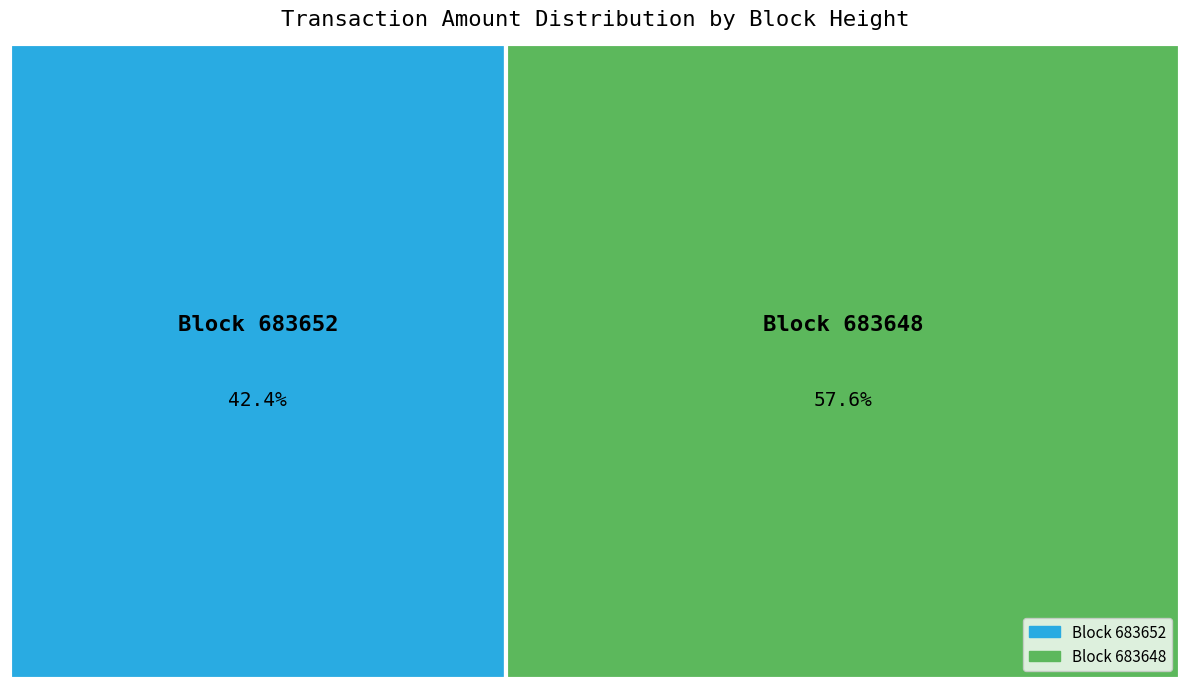

To the nearest percent, what is the difference between the largest and smallest slice percentages?

15%